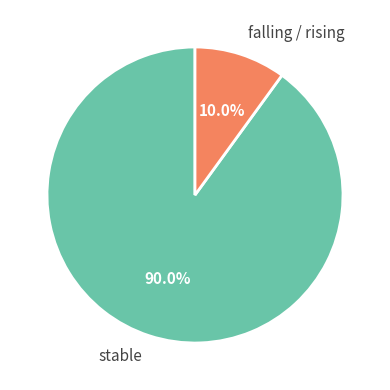

What is the largest slice in the pie chart?

stable